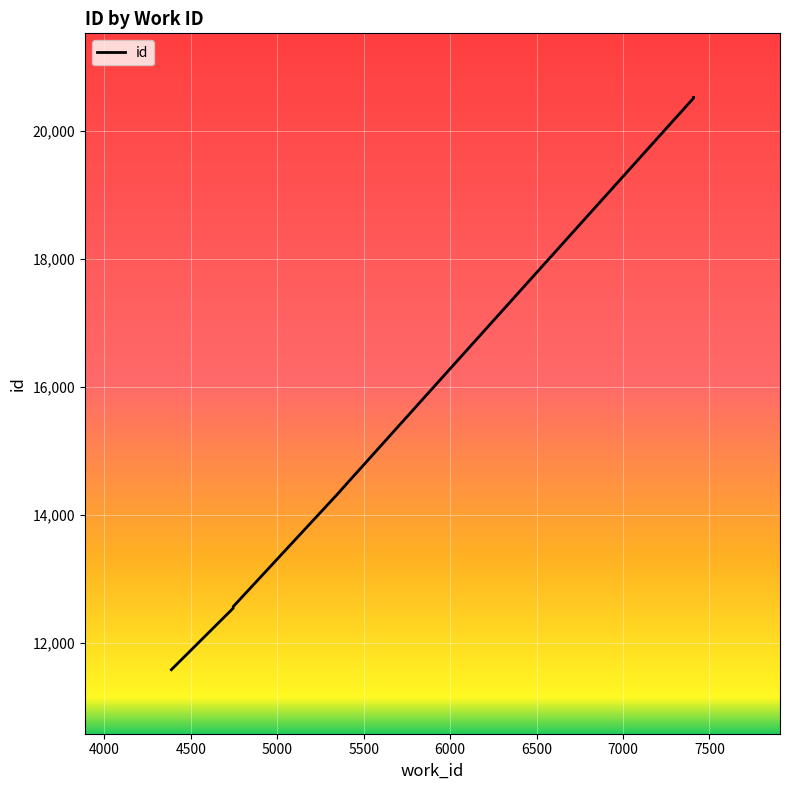

What is the smallest value displayed?

11581